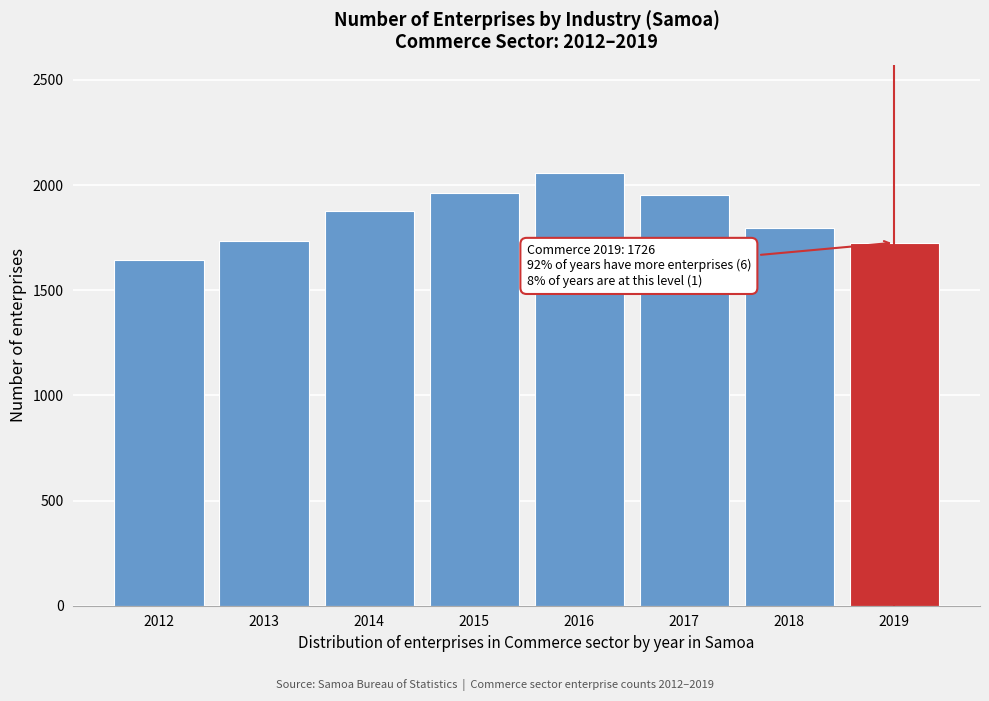

What is the change in value from 2016 to 2019?

-332